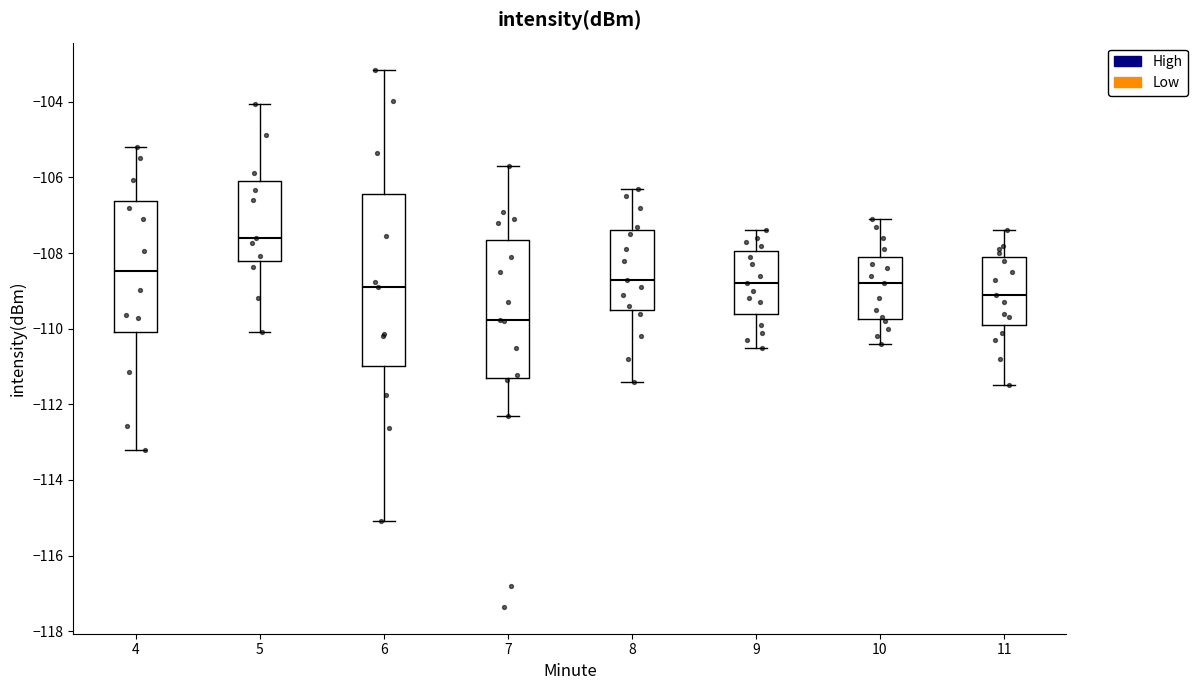

Where does the upper whisker of the box at x = 6 end on the y-axis? The values are not printed on the chart, so give them approximately, as read against the axis.

-103.2